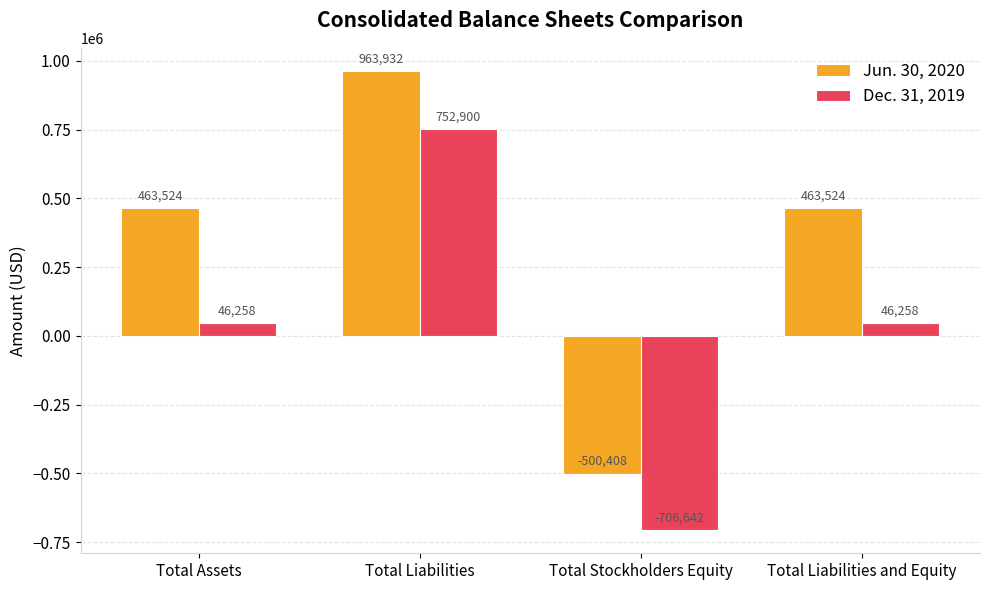

What is the minimum value for Dec. 31, 2019?

-706642